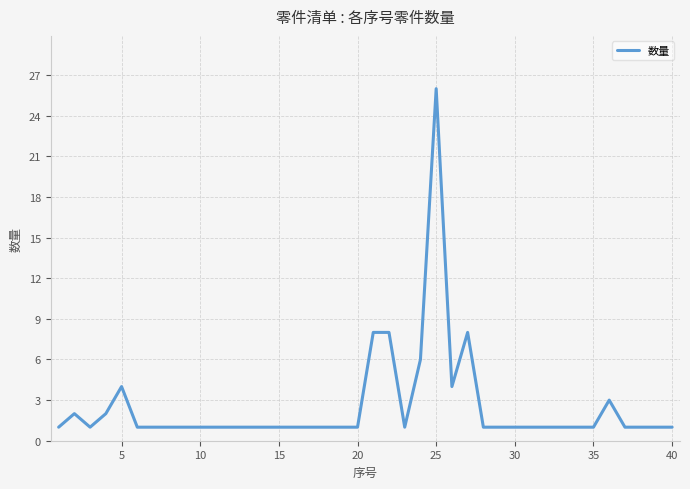

What is the maximum value shown in the chart?

26